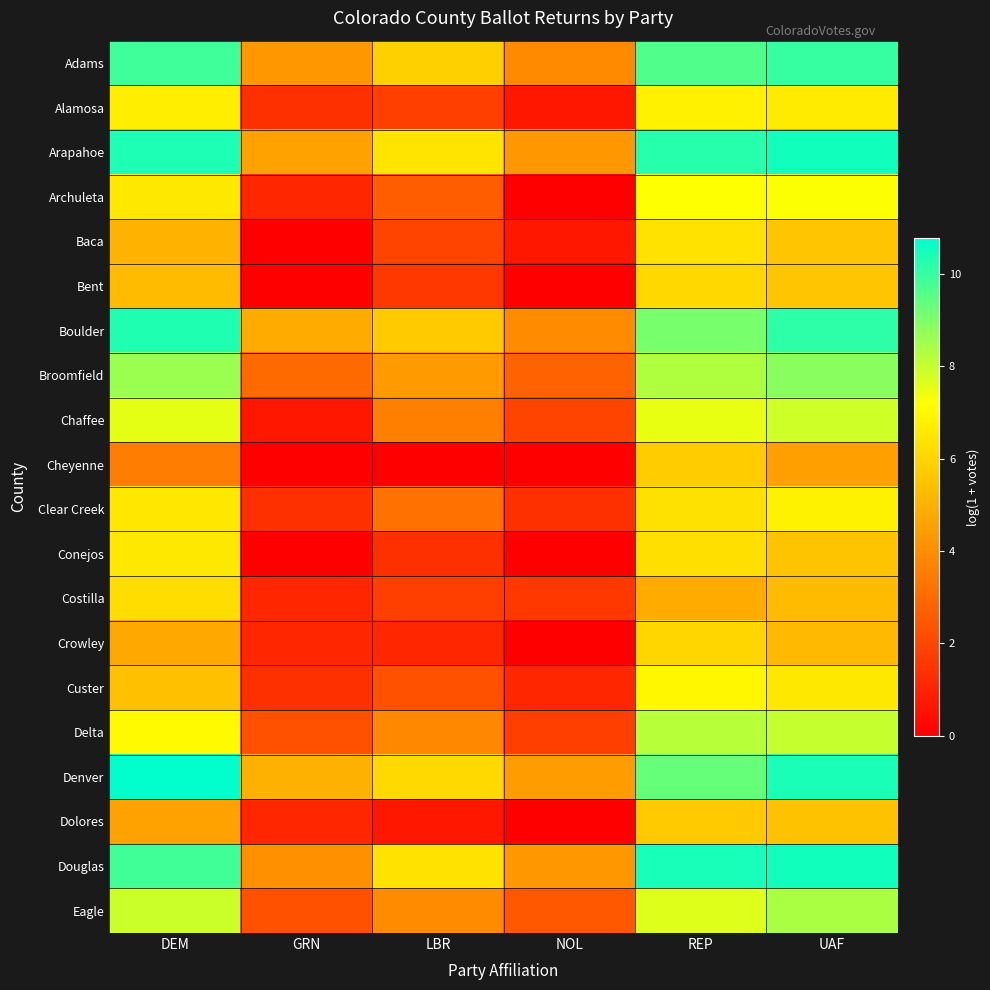

How many distinct data groups are displayed?

20